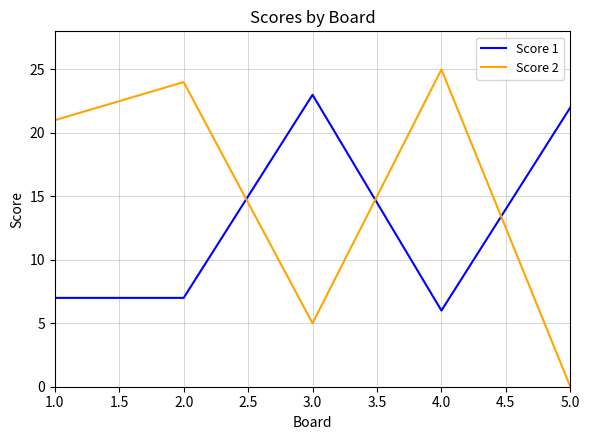

The Score 1 series shows 4 at 1.0. True or false?

False